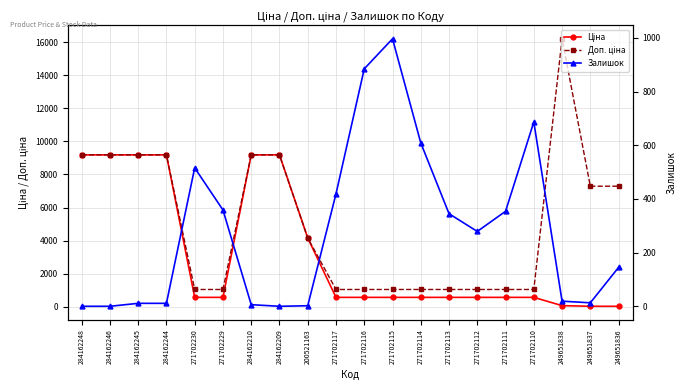

Reading left to right, transcribe all the data shown in this chart.

Ціна: 9185.1	9185.1	9185.1	9185.1	571.6	571.6	9185.1	9185.1	4161.8	571.6	571.6	571.6	571.6	571.6	571.6	571.6	571.6	72.0	32.4	32.4
Доп. ціна: 9185.1	9185.1	9185.1	9185.1	1048.0	1048.0	9185.1	9185.1	4162.0	1048.0	1048.0	1048.0	1048.0	1048.0	1048.0	1048.0	1048.0	16200.0	7290.0	7290.0
Залишок: 0.0	0.0	11.0	11.0	516.0	359.0	6.0	0.0	2.0	419.0	885.0	997.0	609.0	345.0	279.0	354.0	687.0	19.0	13.0	145.0